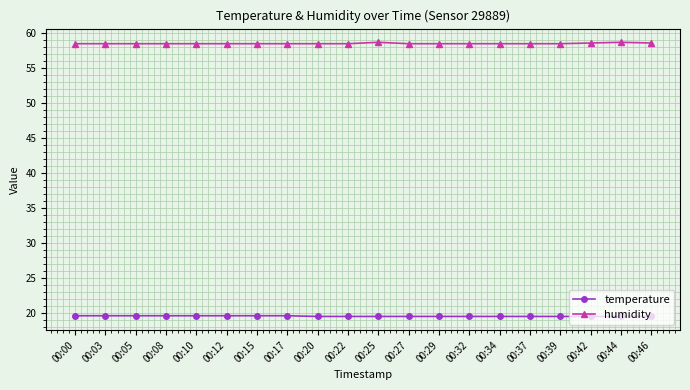

What is the maximum value shown in the chart?

58.7